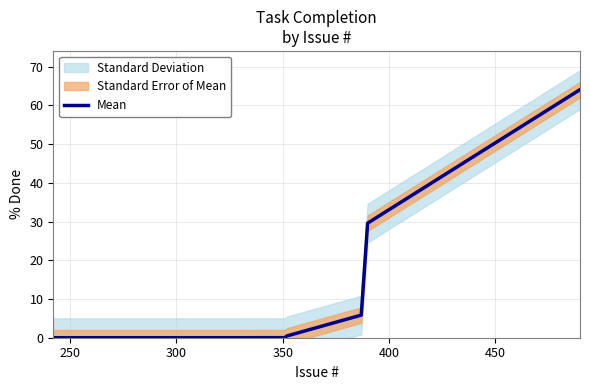

What is the maximum value for Mean?

64.1